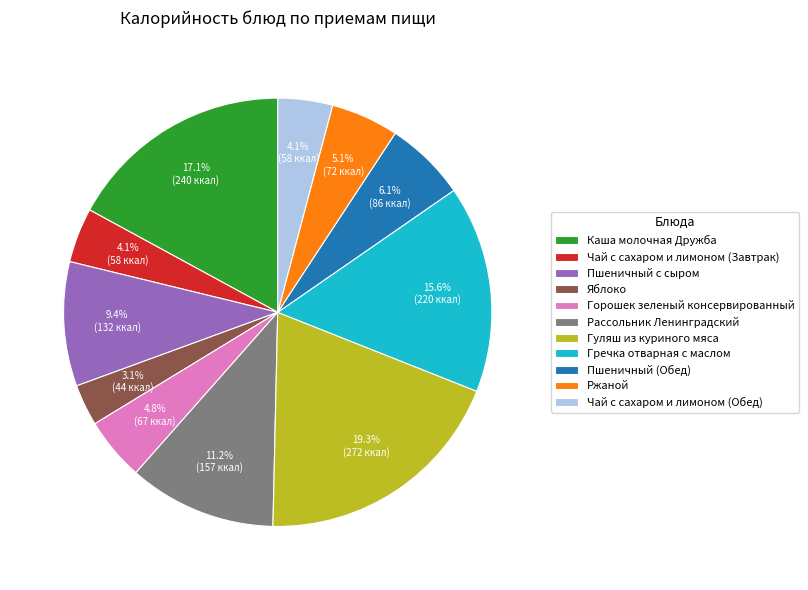

How much of the chart is everything except Гуляш из куриного мяса?

80.7%